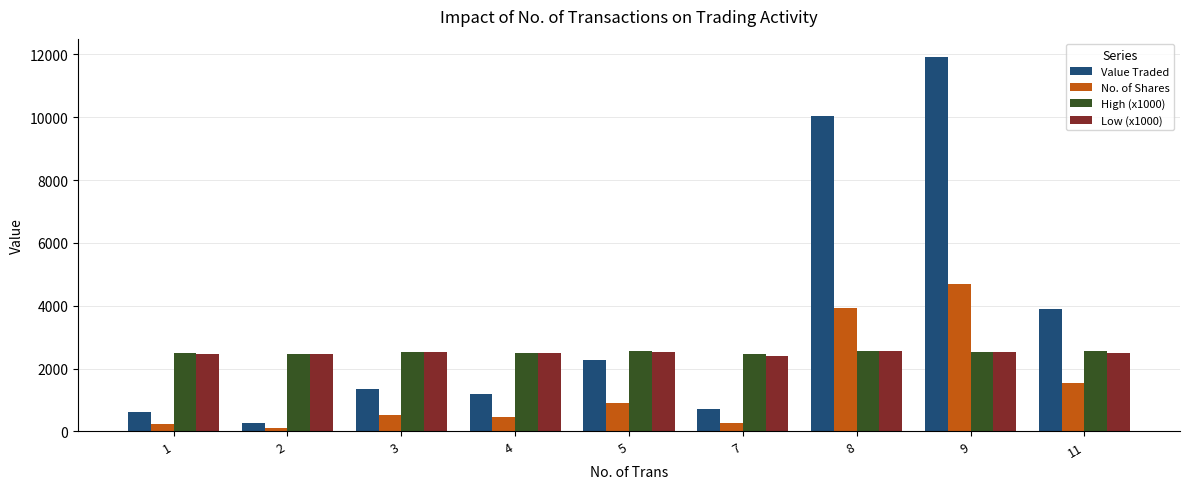

Which category has the highest value across all series?

9